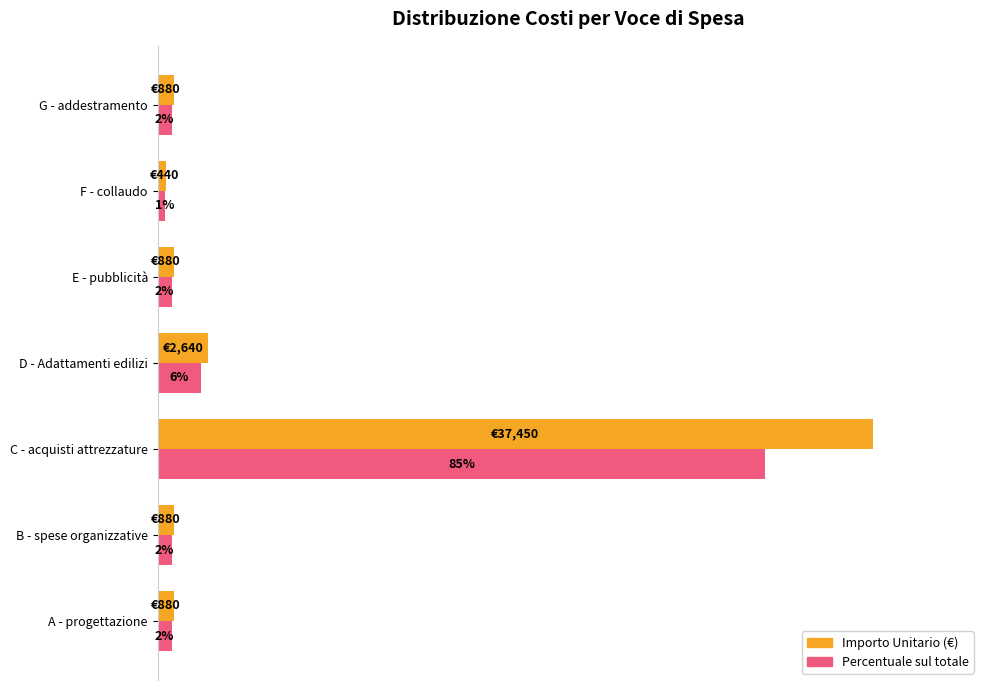

Which label corresponds to the smallest value in the chart?

F - collaudo